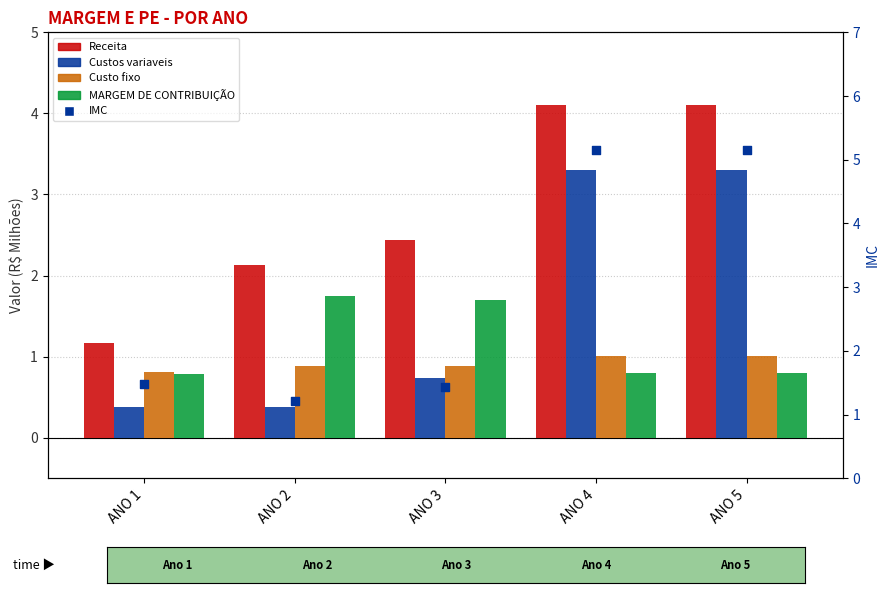

At which category is the sum across all series the highest?

ANO 4